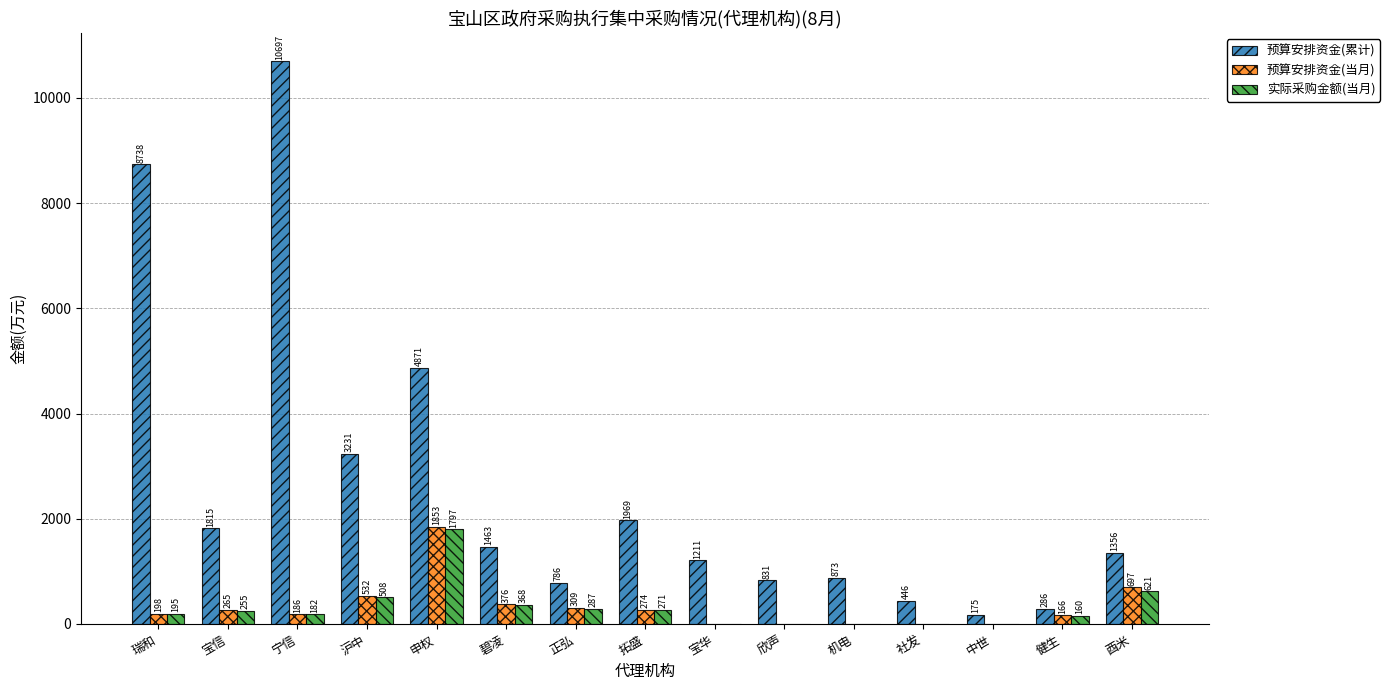

Which category has the highest value across all series?

宁信